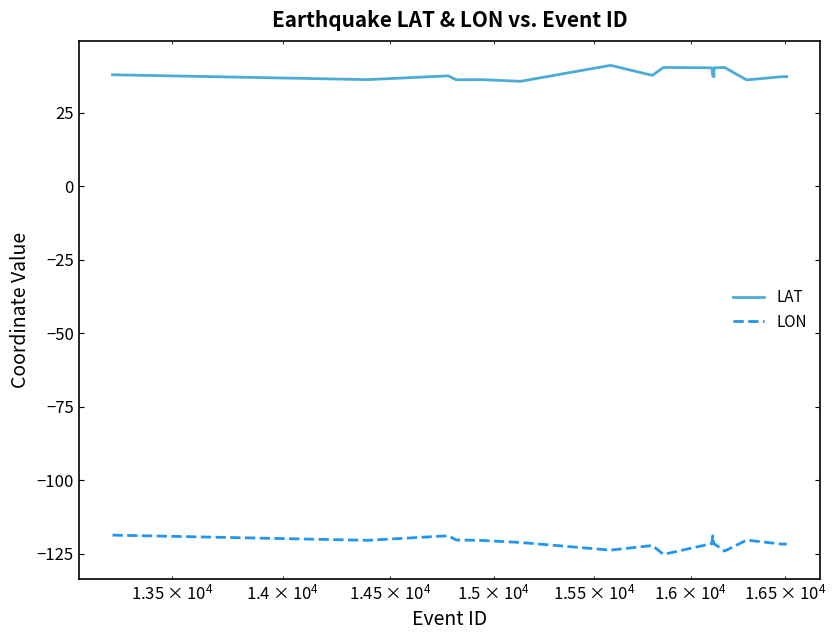

What is the minimum value shown in the chart?

-125.1